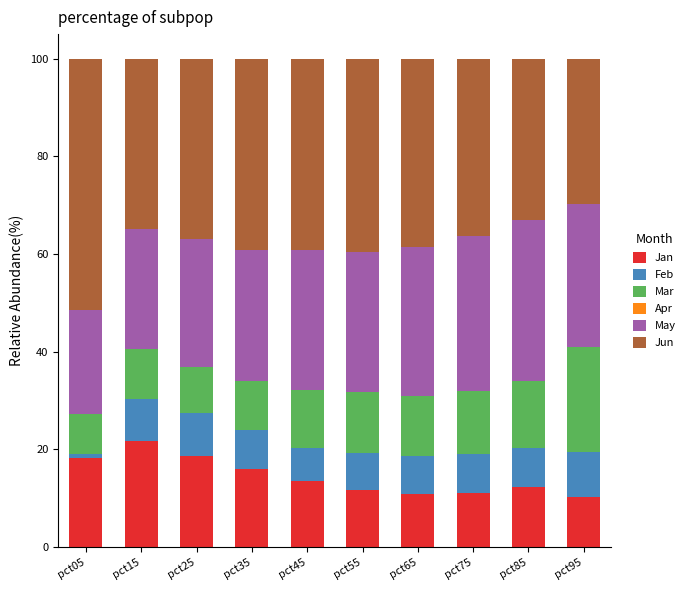

What is the total value across all series at pct75?

100.0